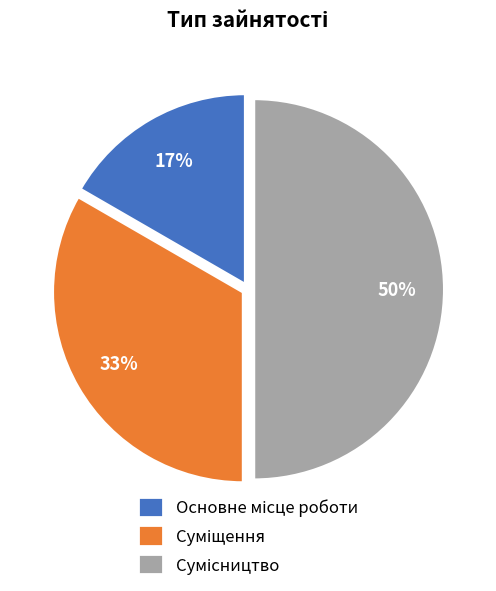

To the nearest percent, what is the difference between the largest and smallest slice percentages?

33%